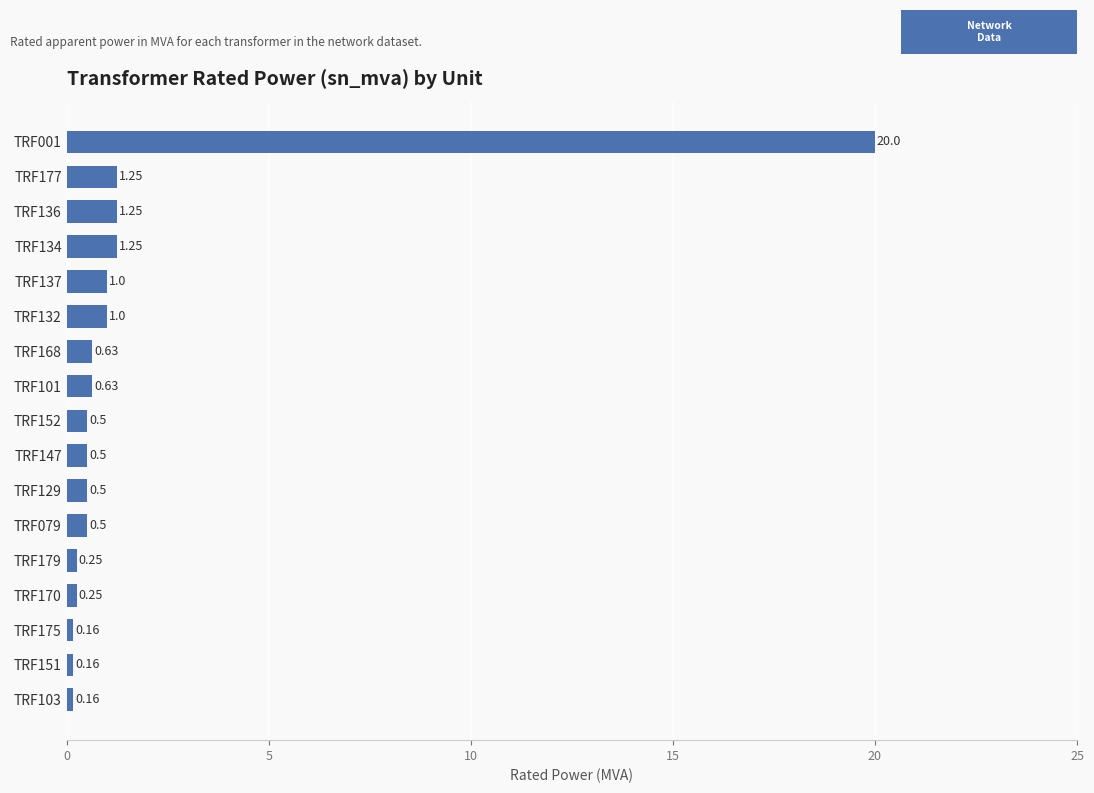

Which has a higher value, TRF152 or TRF001?

TRF001